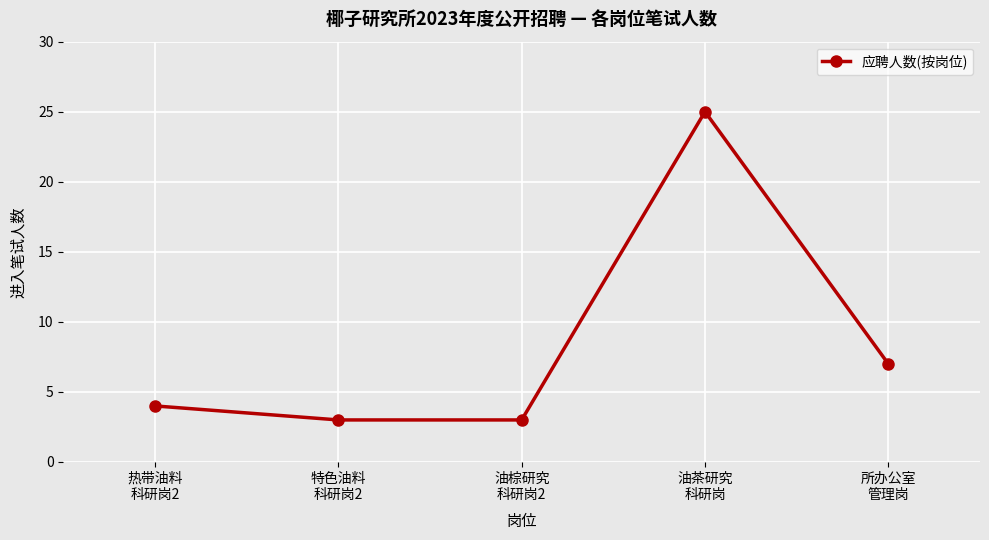

What is the difference between the second highest and second lowest values?

4